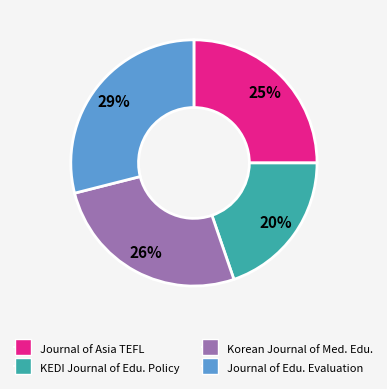

To the nearest percent, what is the average slice percentage?

25%